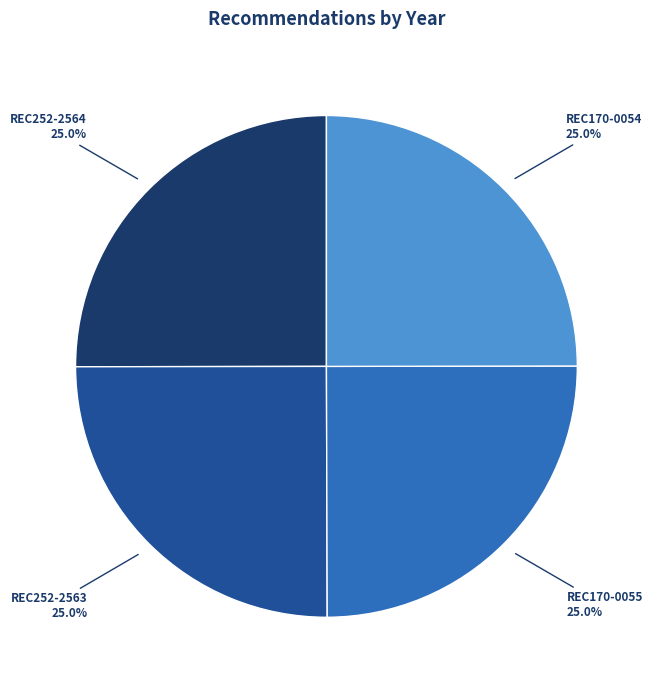

How many slices are in this pie chart?

4